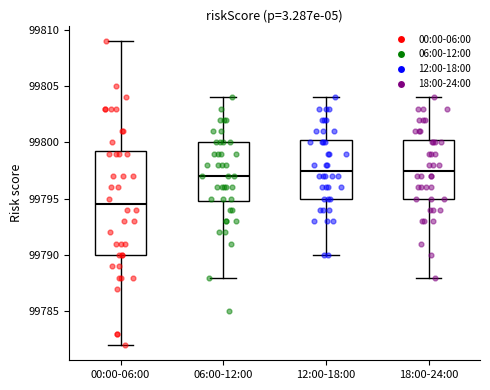

Reading left to right, transcribe this box plot: for each box, give where its median line is, the range the box spans, and where its two whiskers end, as read against the y-axis. The values are not printed on the chart, so give them approximately, as read against the axis.

00:00-06:00: median 99794.5, box 99790.0 to 99799.5, whiskers 99782.0 to 99809.0
06:00-12:00: median 99797.0, box 99795.0 to 99800.0, whiskers 99788.0 to 99804.0
12:00-18:00: median 99797.5, box 99795.0 to 99800.5, whiskers 99790.0 to 99804.0
18:00-24:00: median 99797.5, box 99795.0 to 99800.5, whiskers 99788.0 to 99804.0